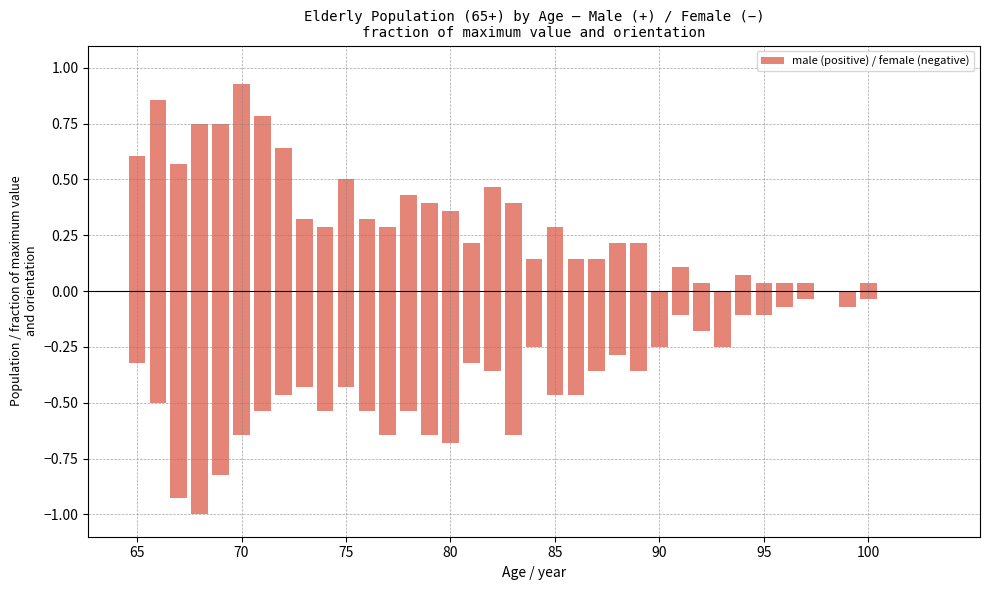

What is the difference between the second highest and minimum values?

0.9